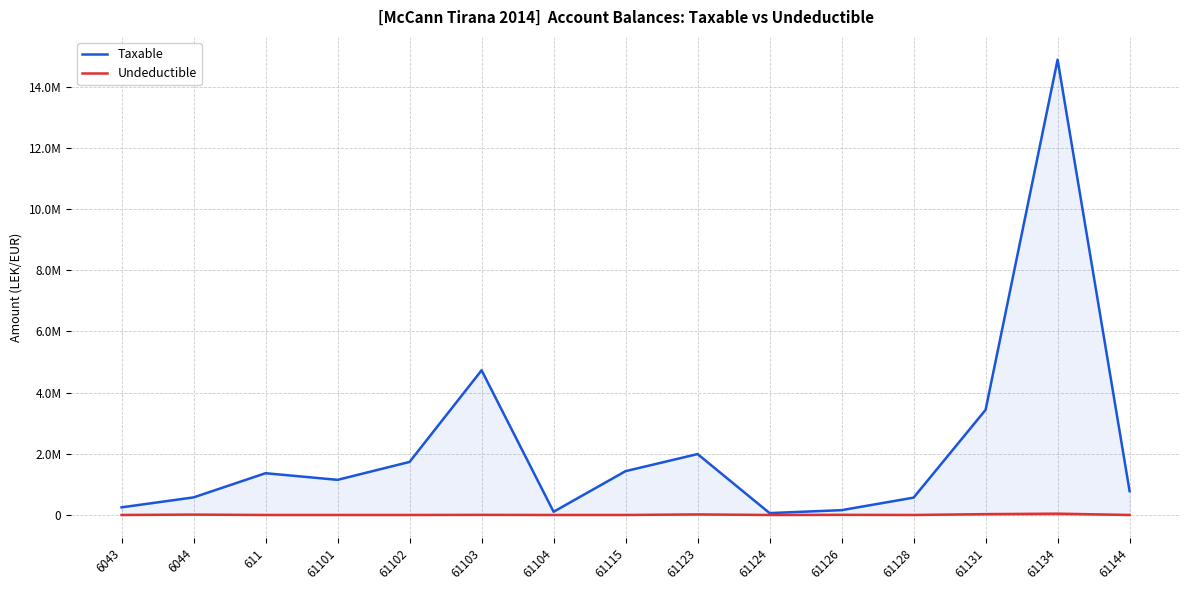

Rank the series by their maximum value, from highest to lowest.

Taxable, Undeductible